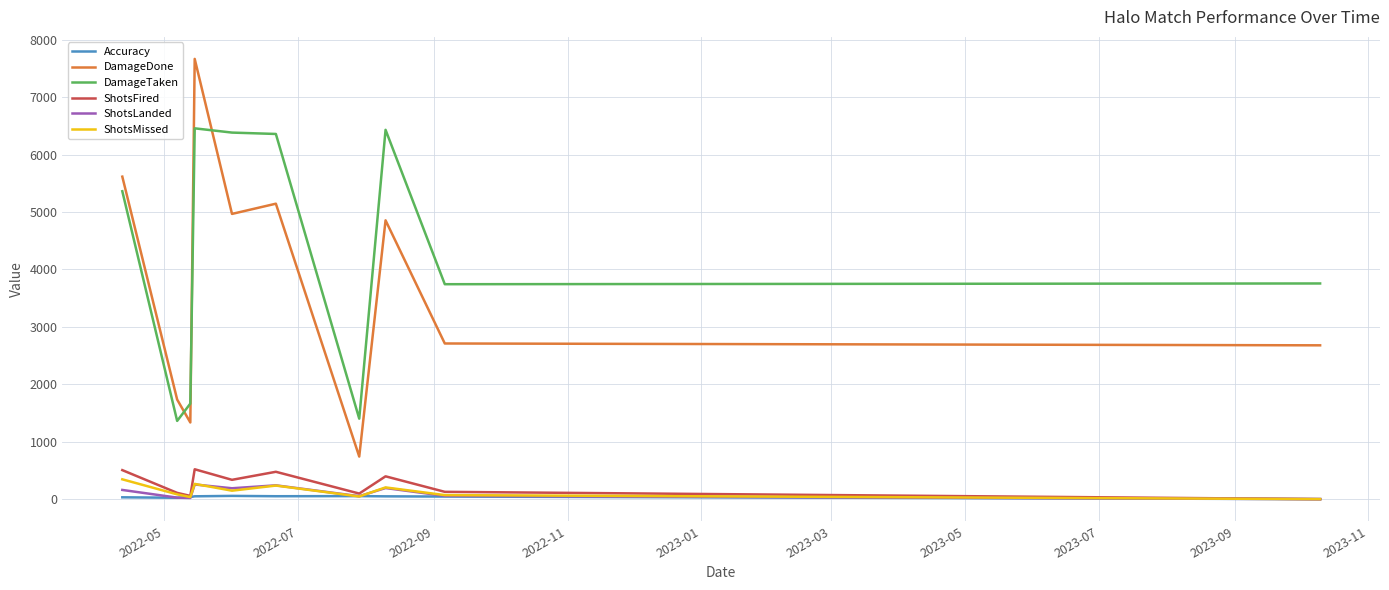

Rank the series by their maximum value, from highest to lowest.

DamageDone, DamageTaken, ShotsFired, ShotsMissed, ShotsLanded, Accuracy